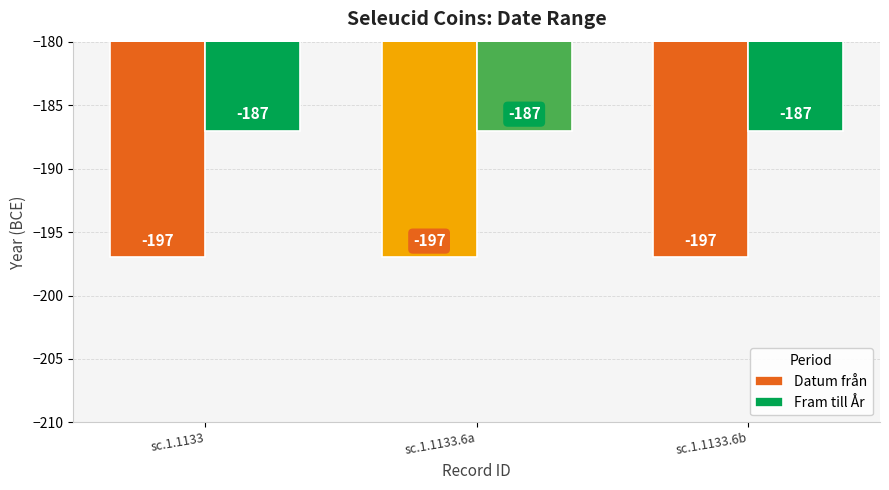

List the series in order of their overall mean, highest first.

Fram till År, Datum från